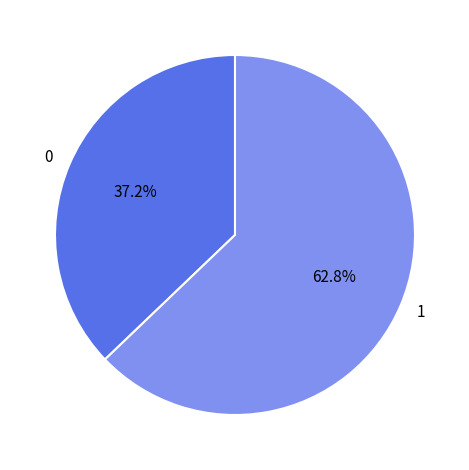

Does 1 represent more than half of the total?

Yes